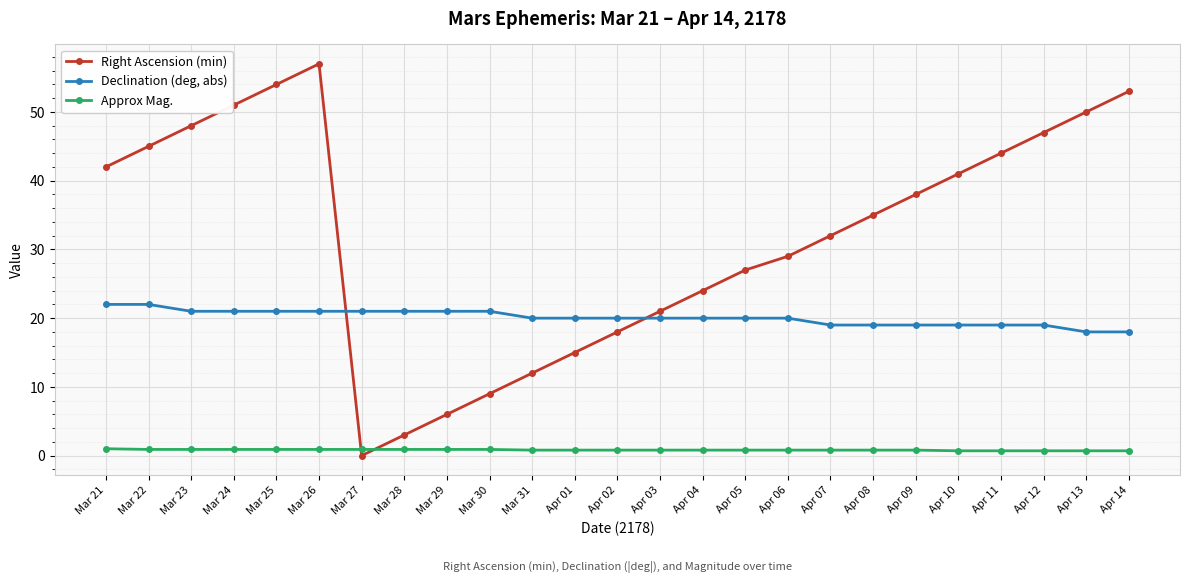

True or false: Approx Mag. has a value of 0.8 at Apr 07.

True